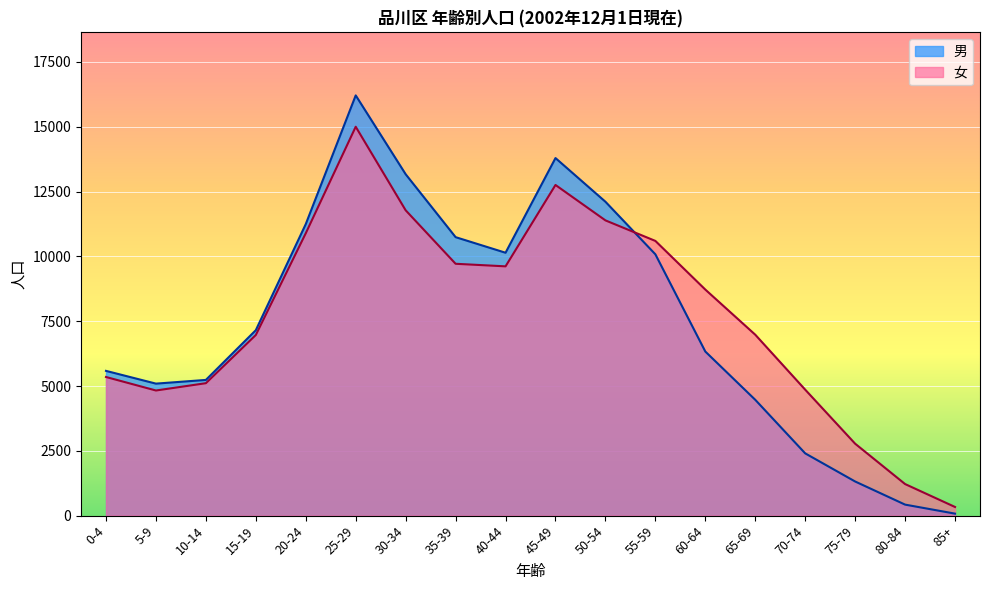

What is the difference between the 女 values at 30-34 and 50-54?

389